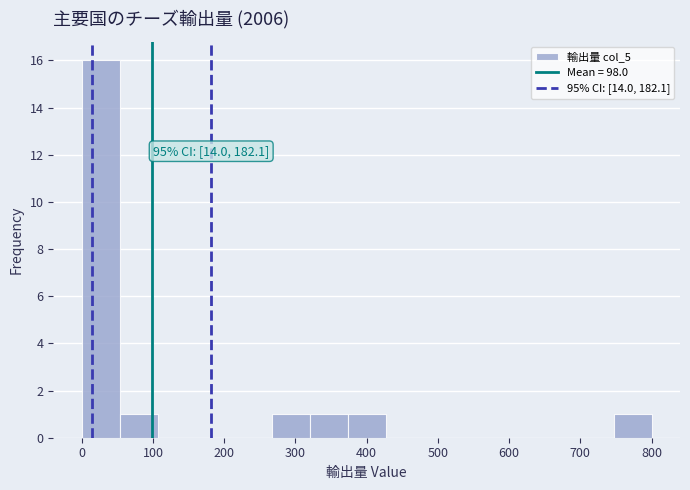

Which range on the x-axis has the tallest bar?

0 to 50